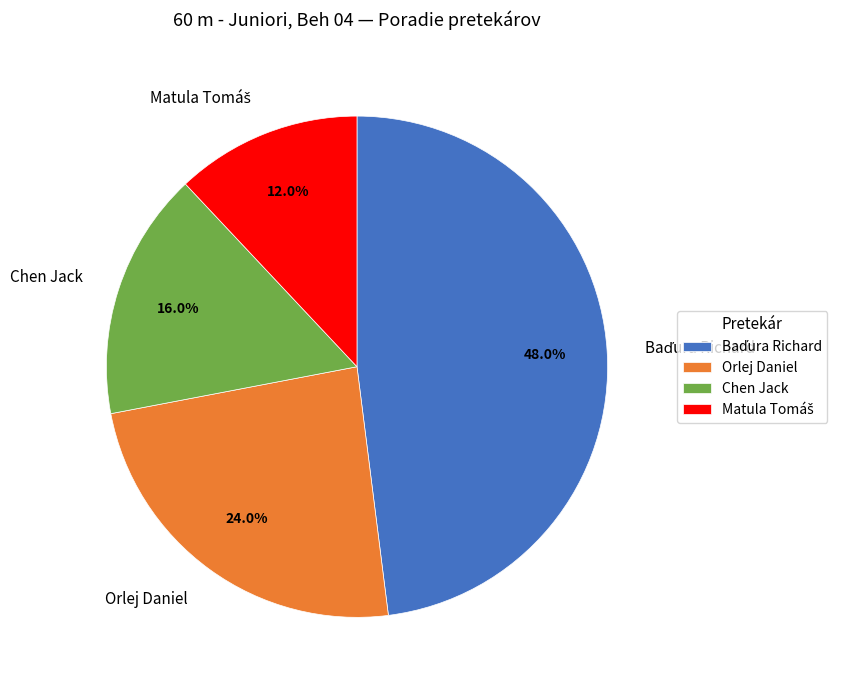

To the nearest percent, what portion does Orlej Daniel represent?

24%